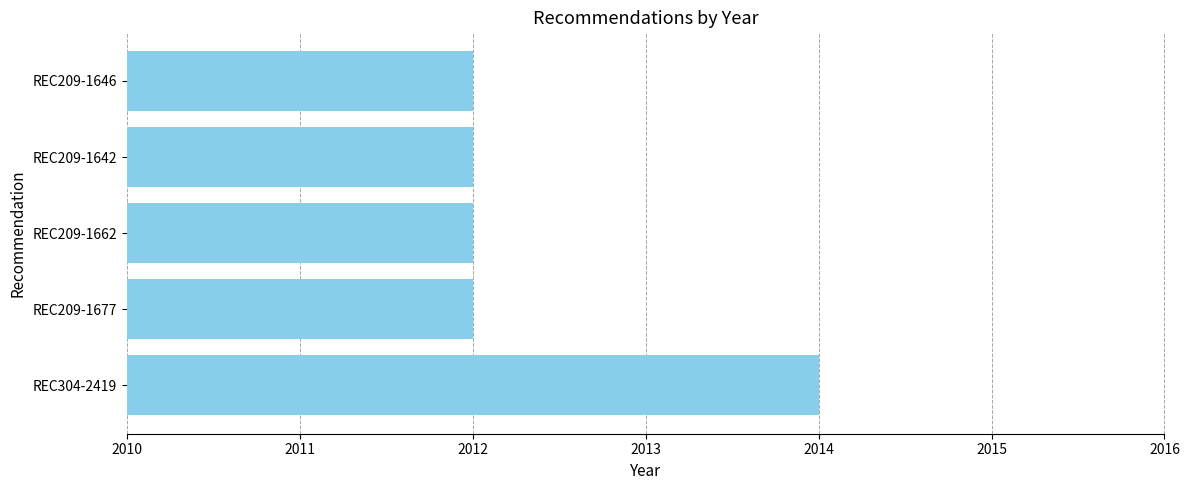

What is the difference between the maximum and minimum values?

2